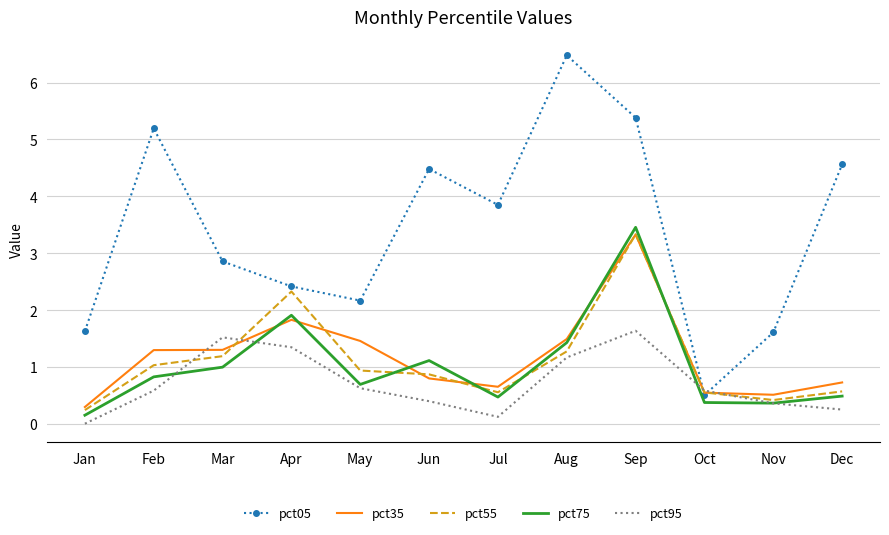

Where do pct95 and pct05 first cross each other?

Sep and Oct